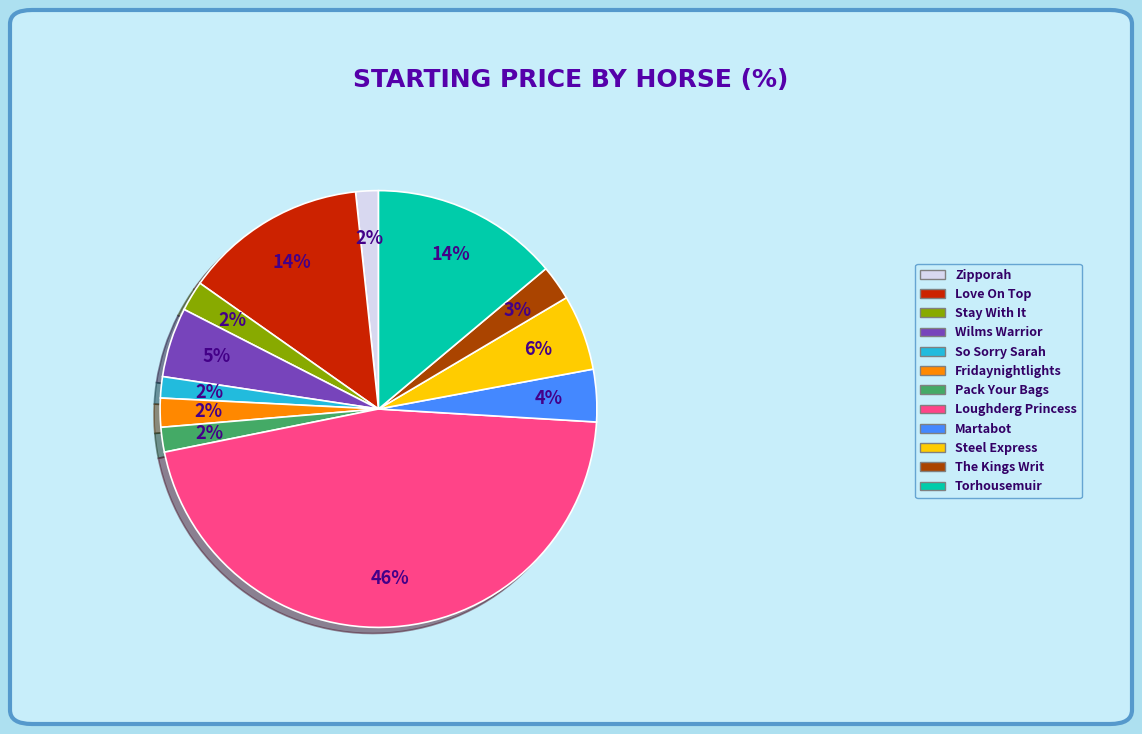

Do Martabot and Stay With It together represent more than half of the pie?

No